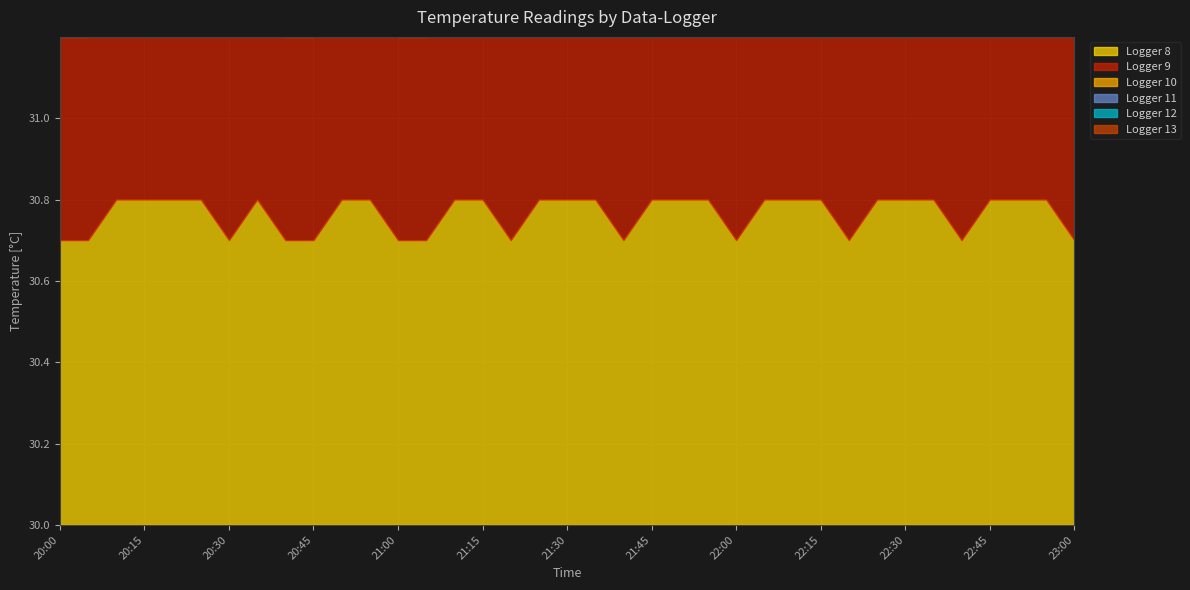

How many lines are shown in the chart?

6